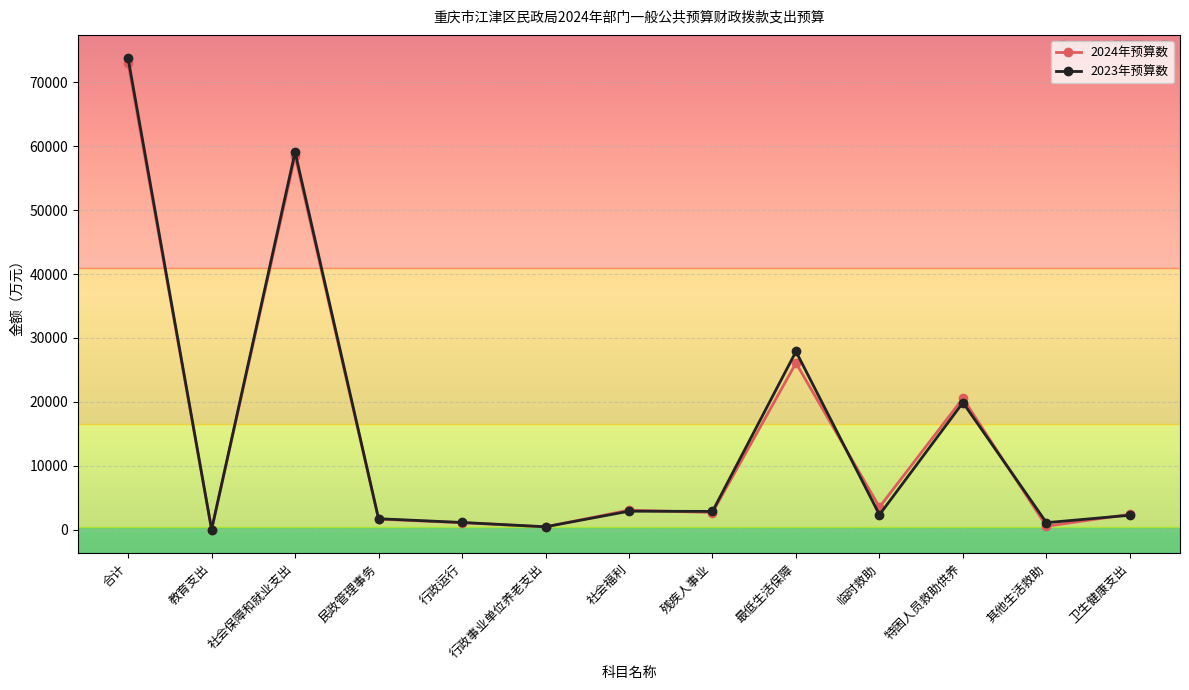

The value of 2024年预算数 at 最低生活保障 is 26073.2. True or false?

True